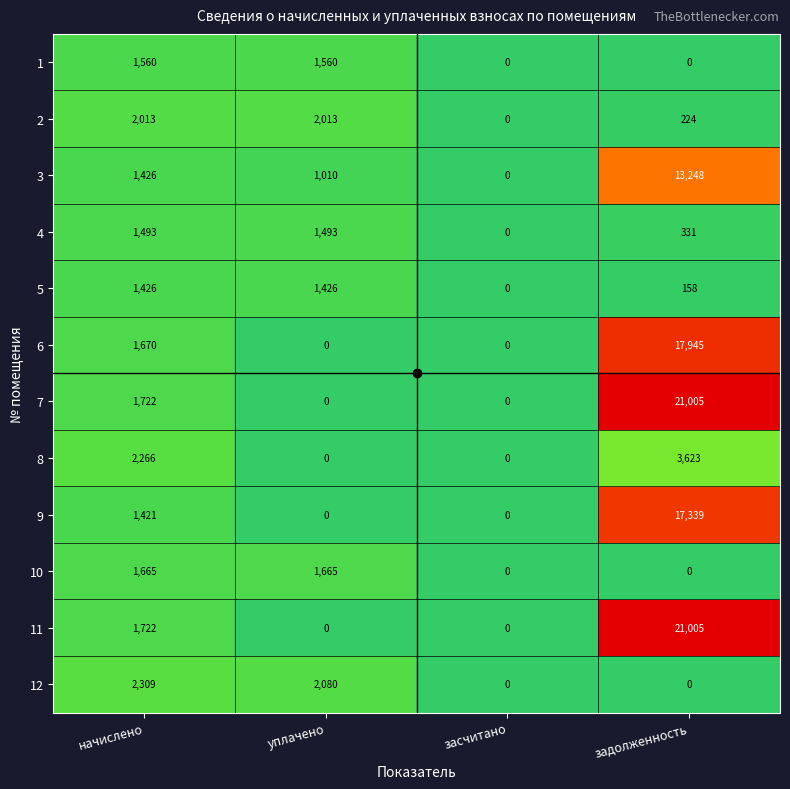

What is the difference between the highest and lowest values at задолженность?

21005